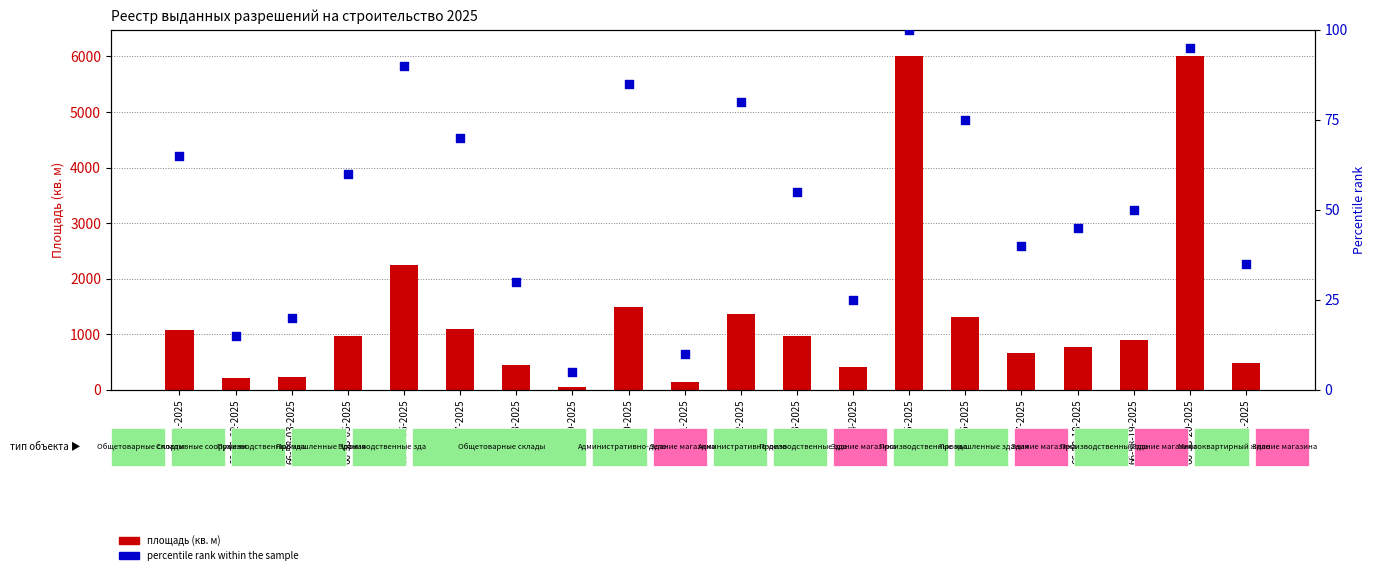

At which category is the sum across all series the highest?

66-58-15-2025